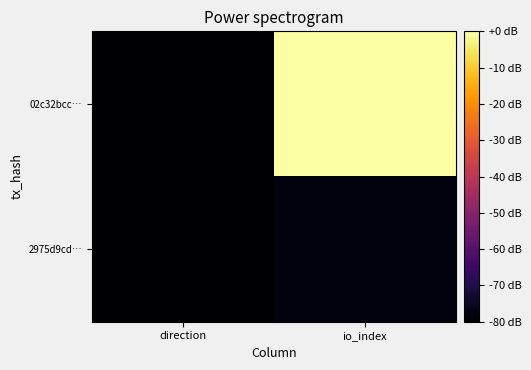

Which series has the largest total across all categories?

02c32bcc…